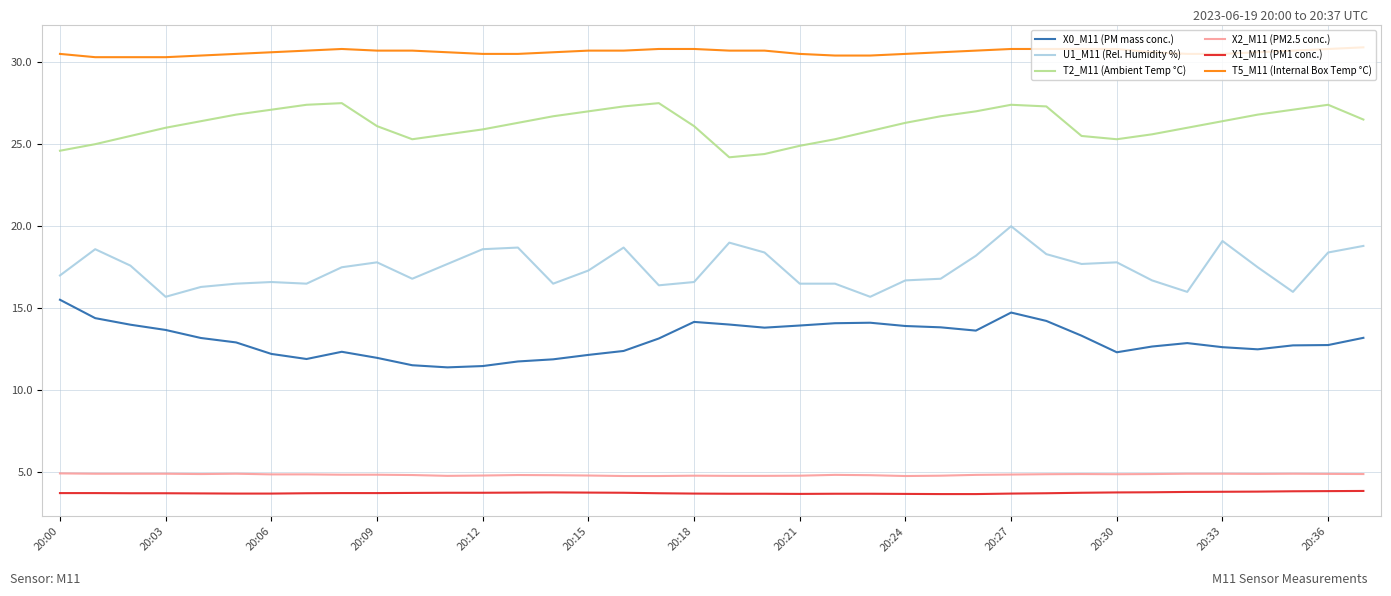

What is the maximum value for X1_M11 (PM1 conc.)?

3.9